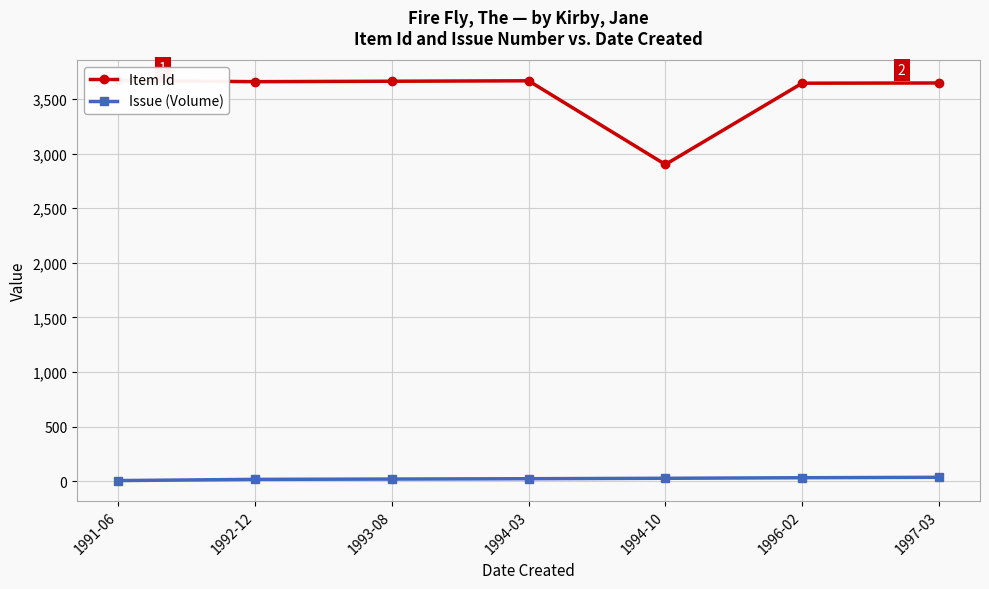

What position from the right is 1994-10?

3